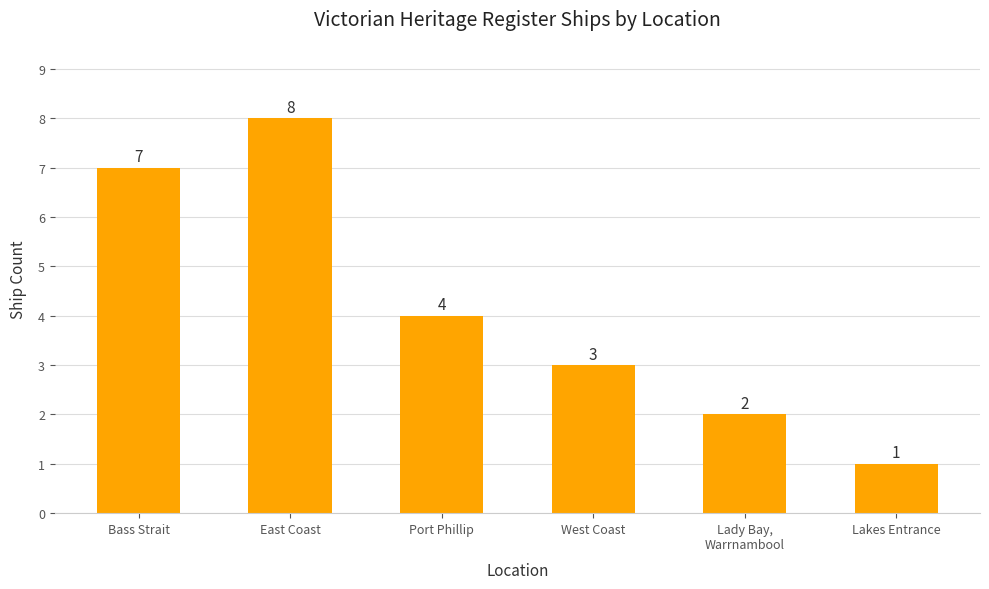

What is the ratio of the value at Port Phillip to the value at West Coast?

1.3